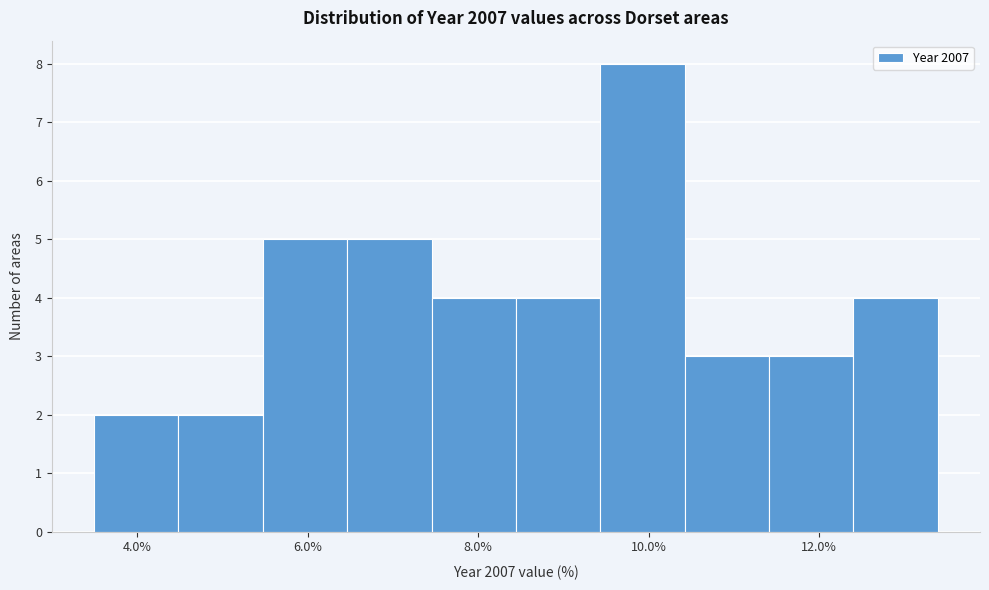

Reading left to right, transcribe this chart: for each bar, give the range it covers on the x-axis and its height. Neither the bar edges nor the heights are printed on the chart, so give them approximately, as read against the axes.

3.4 to 4.4: 2
4.4 to 5.4: 2
5.4 to 6.4: 5
6.4 to 7.4: 5
7.4 to 8.4: 4
8.4 to 9.4: 4
9.4 to 10.4: 8
10.4 to 11.4: 3
11.4 to 12.4: 3
12.4 to 13.4: 4